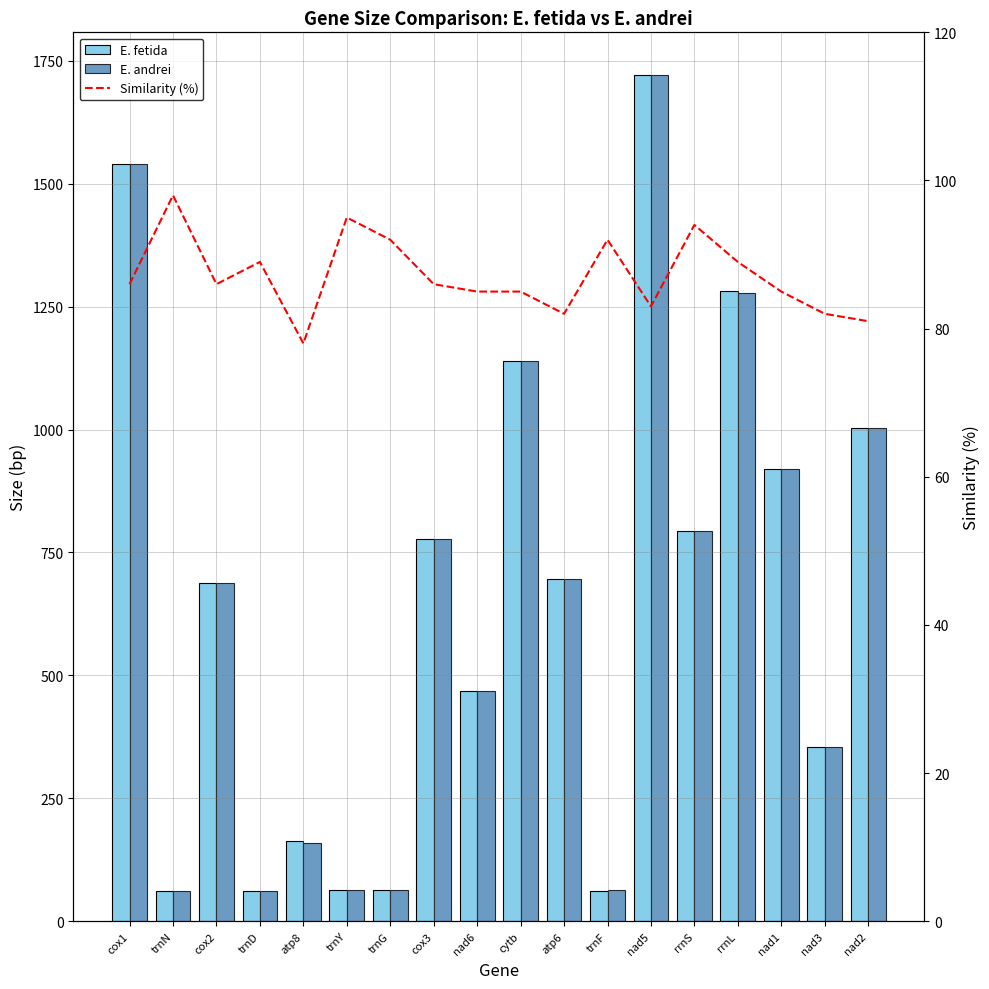

True or false: Similarity (%) has a value of 32 at rrnS.

False